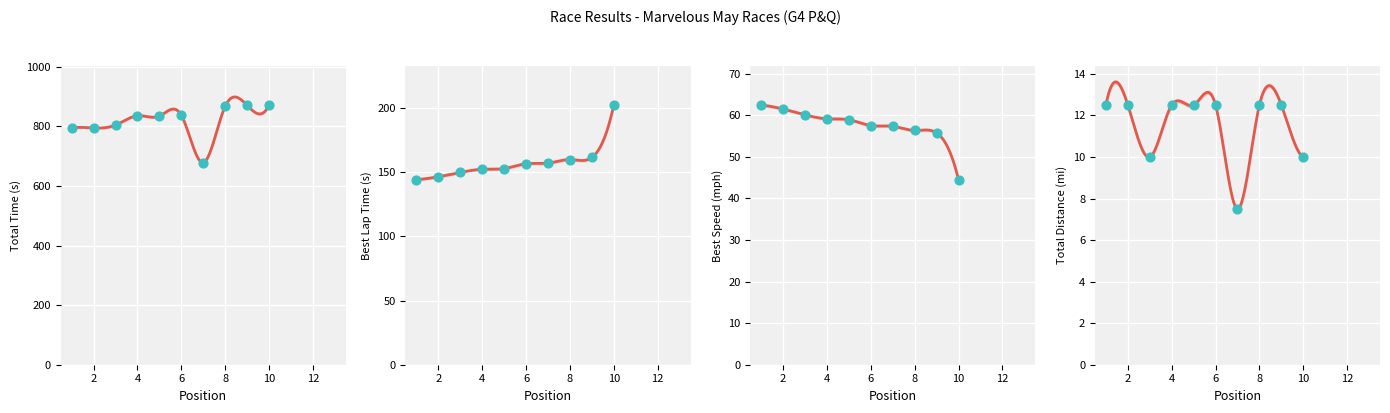

Which series has the largest Y range (max minus min)?

Total Time